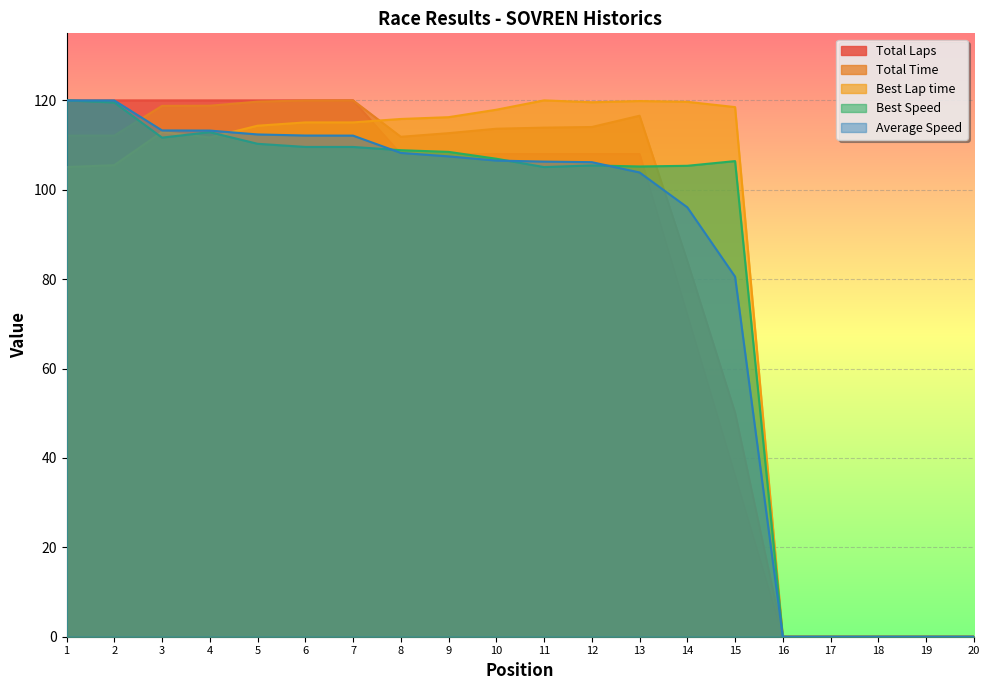

The Best Lap time series shows 49.5 at 8. True or false?

False